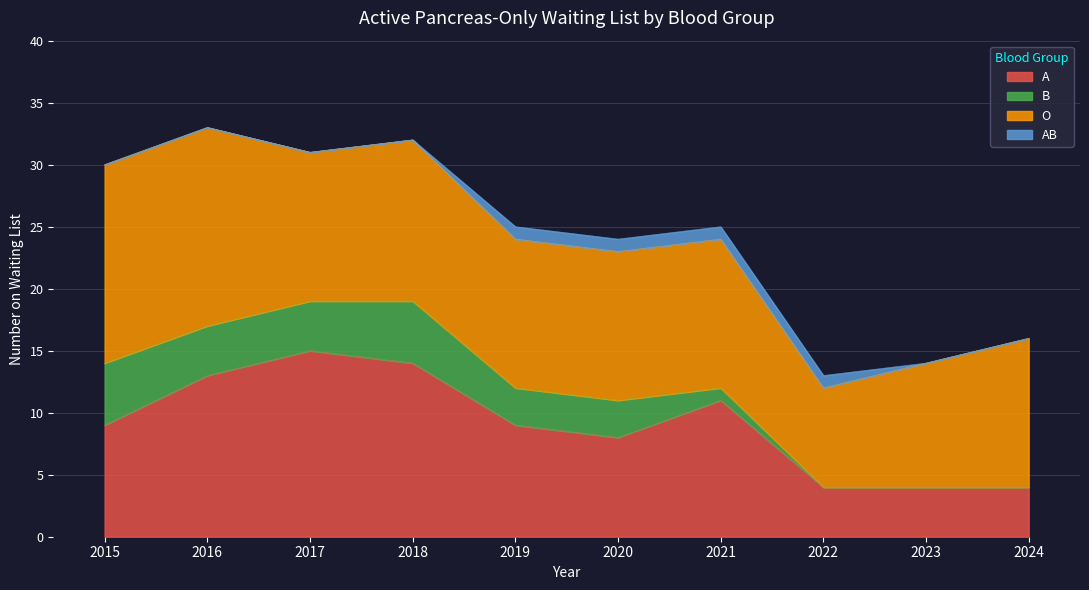

Between 2017 and 2021, which series saw the biggest shift?

A